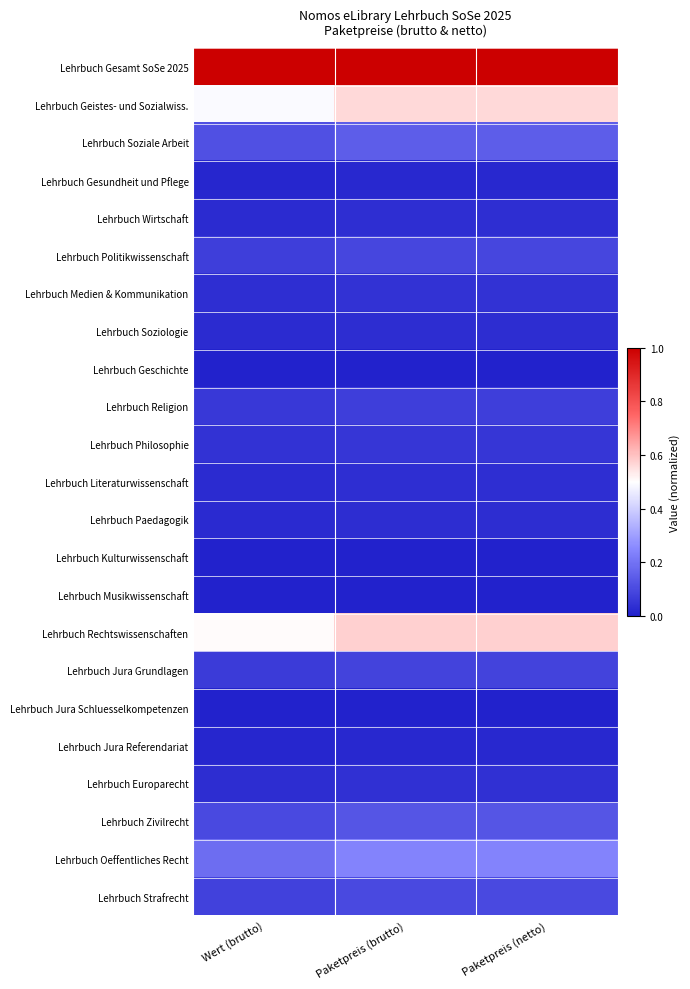

Rank the series by their maximum value, from lowest to highest.

Lehrbuch Geschichte, Lehrbuch Musikwissenschaft, Lehrbuch Kulturwissenschaft, Lehrbuch Jura Schluesselkompetenzen, Lehrbuch Jura Referendariat, Lehrbuch Gesundheit und Pflege, Lehrbuch Paedagogik, Lehrbuch Soziologie, Lehrbuch Wirtschaft, Lehrbuch Literaturwissenschaft, Lehrbuch Europarecht, Lehrbuch Medien & Kommunikation, Lehrbuch Philosophie, Lehrbuch Religion, Lehrbuch Jura Grundlagen, Lehrbuch Politikwissenschaft, Lehrbuch Strafrecht, Lehrbuch Zivilrecht, Lehrbuch Soziale Arbeit, Lehrbuch Oeffentliches Recht, Lehrbuch Geistes- und Sozialwiss., Lehrbuch Rechtswissenschaften, Lehrbuch Gesamt SoSe 2025